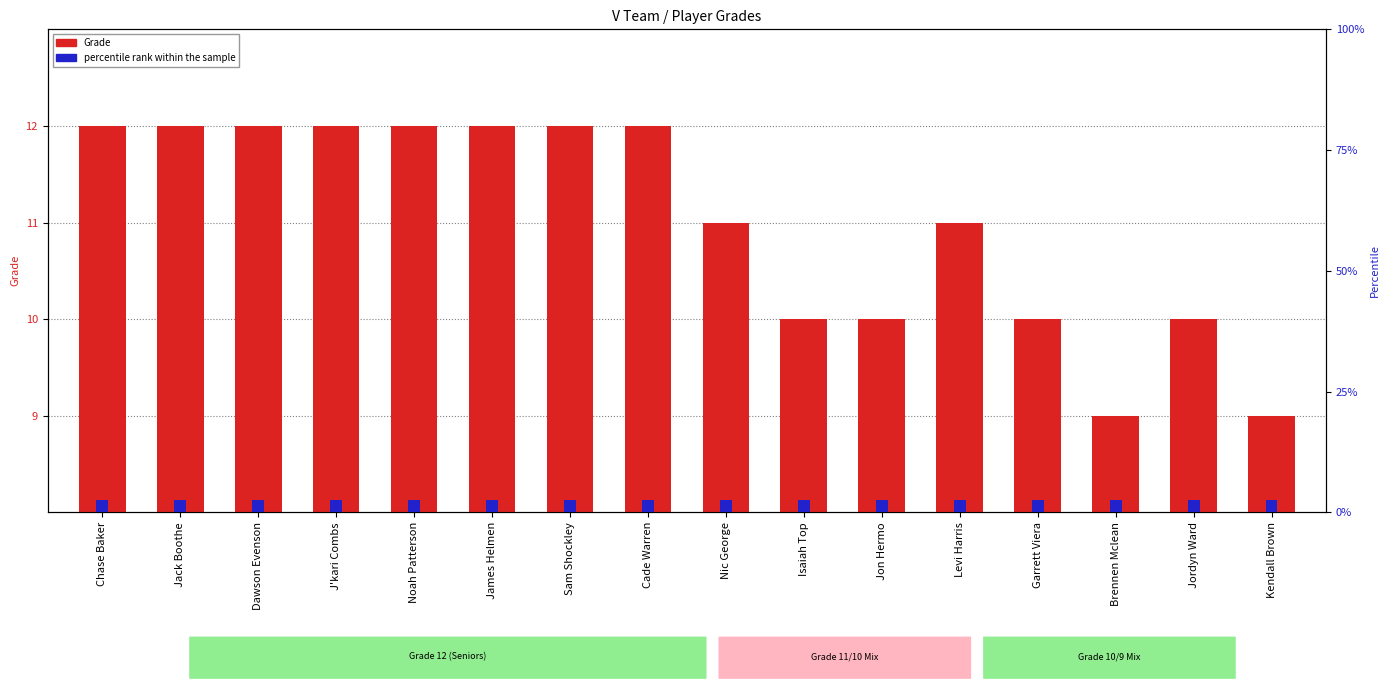

Count the number of data series in this chart.

2